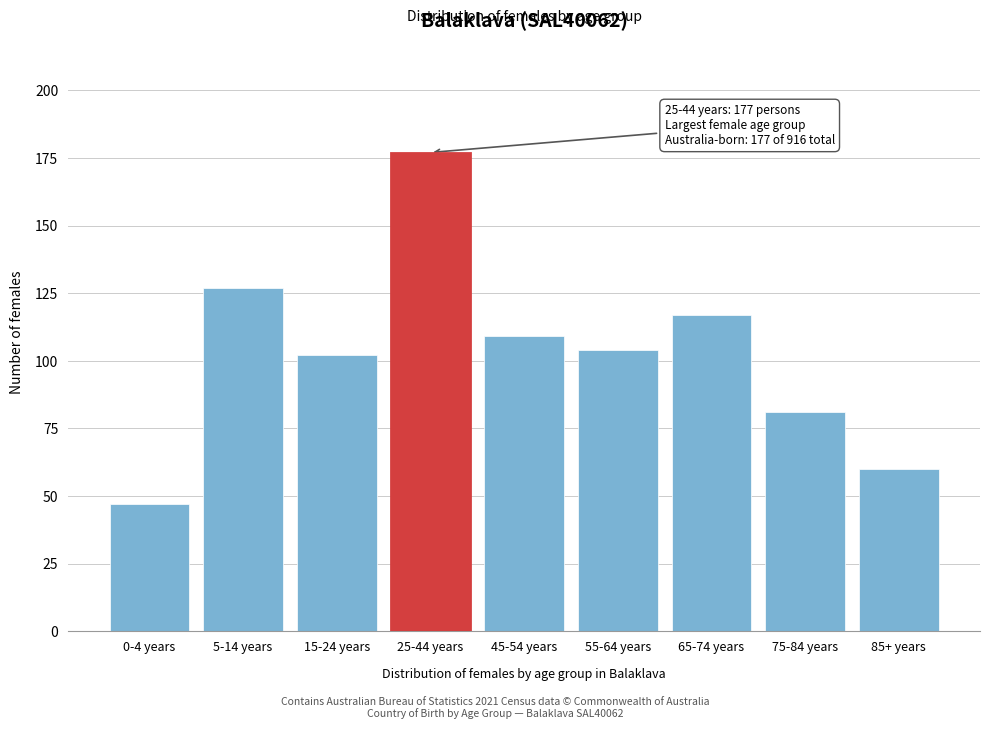

Reading left to right, list all the values displayed in this chart.

0-4 years=47	5-14 years=127	15-24 years=102	25-44 years=177	45-54 years=109	55-64 years=104	65-74 years=117	75-84 years=81	85+ years=60